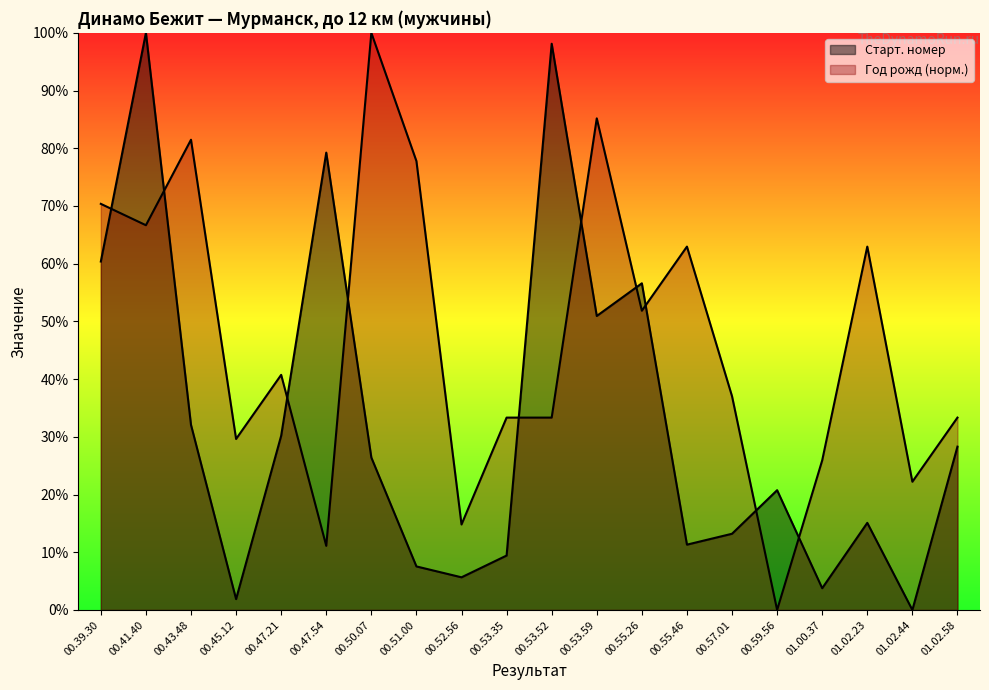

What is the value of the Startnumber point at the 4th from the left?

1.9